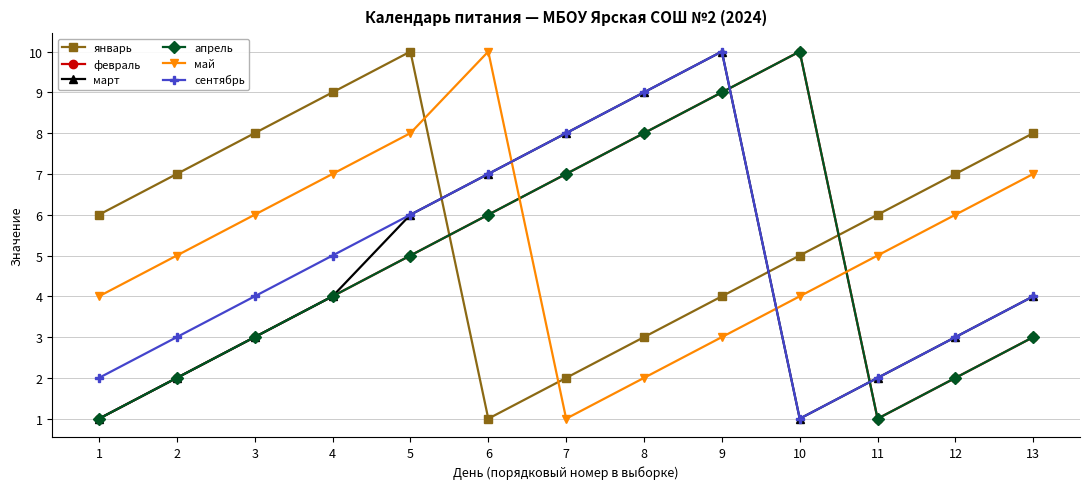

Is this an area chart (filled region under the line)?

No